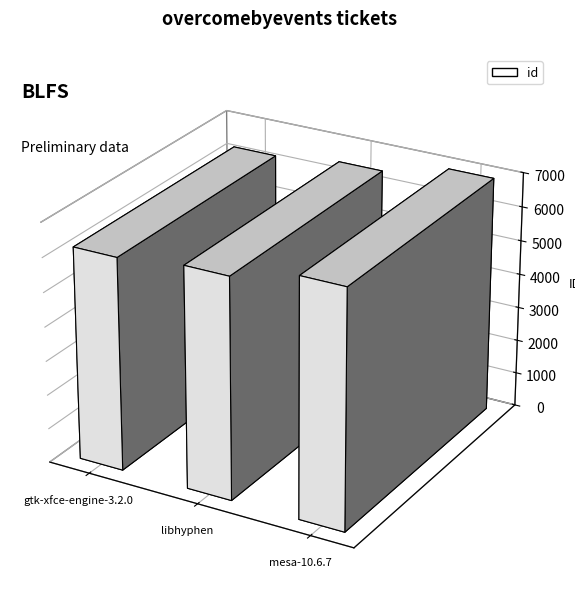

How many data points does each series have?

3